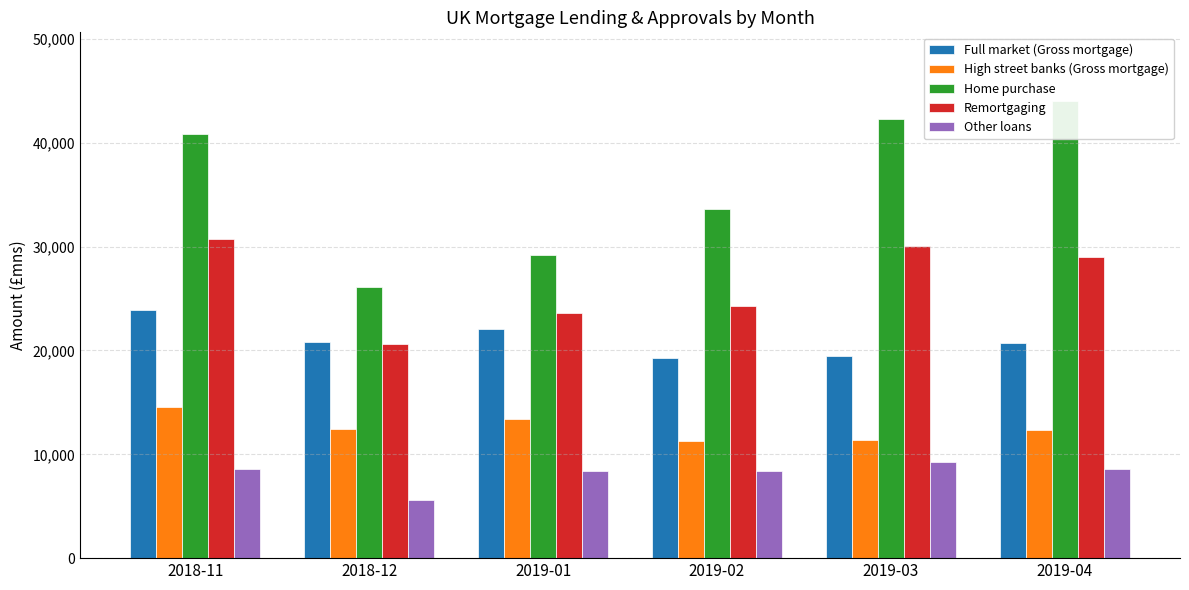

The value of Full market (Gross mortgage) at 2019-02 is 30899.7. True or false?

False